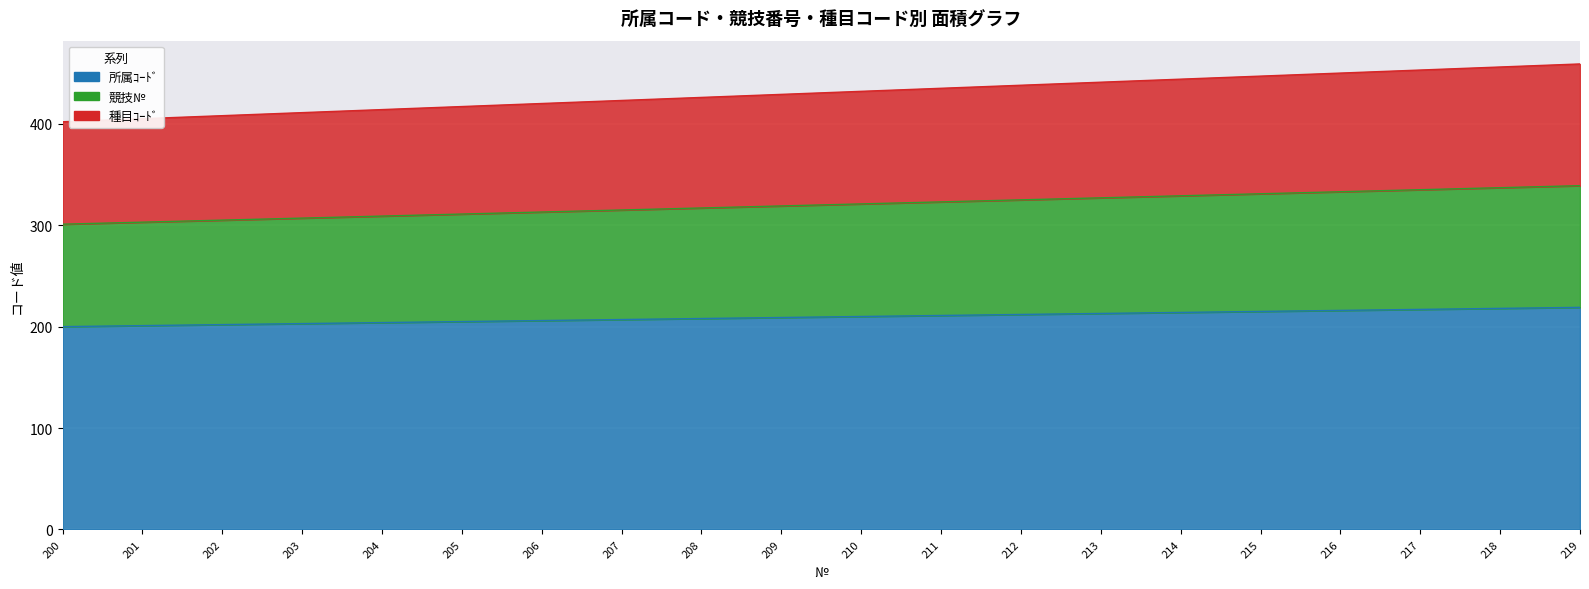

What is the value of the 競技№ point at the 8th from the left?

315